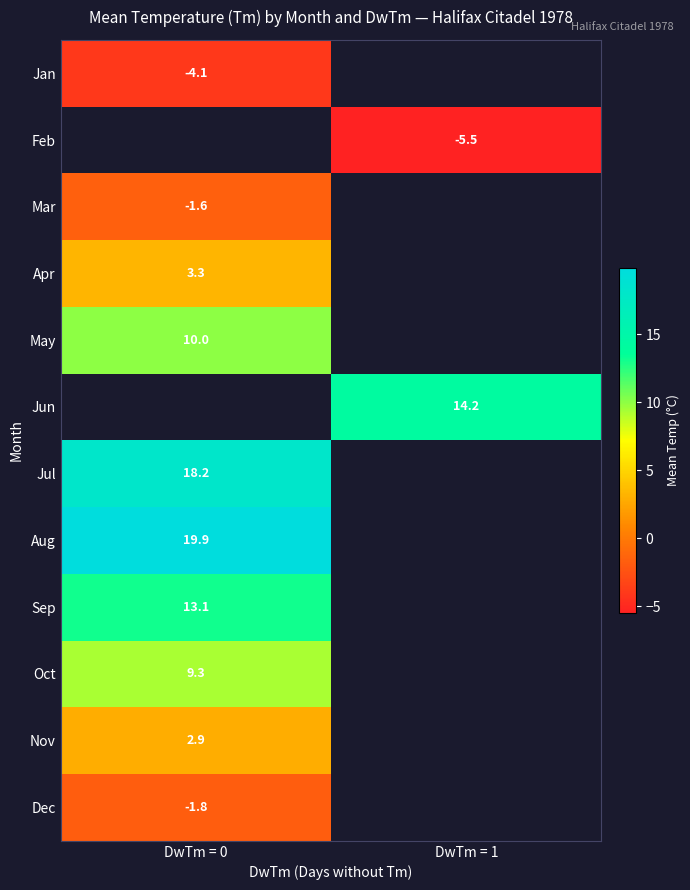

The value of Dec at DwTm = 0 is -0.5. True or false?

False